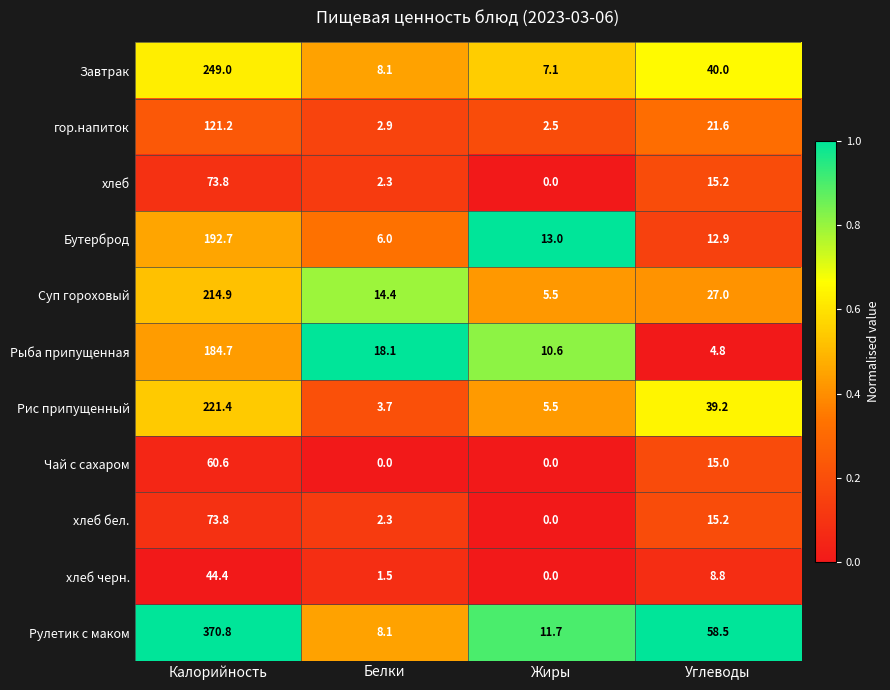

At which category is the sum across all series the highest?

Калорийность